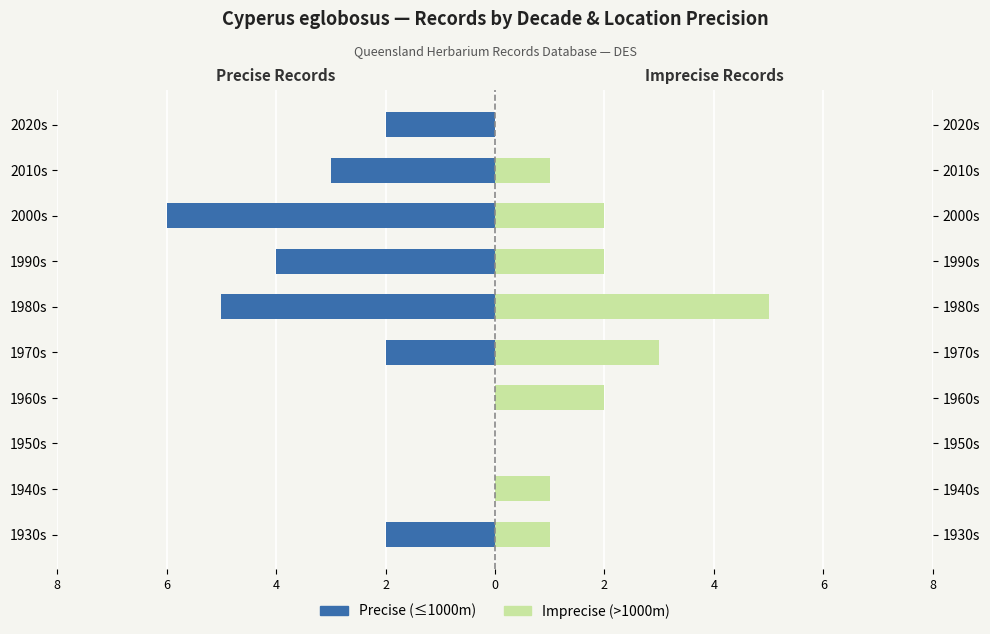

How many bars are there in total?

20